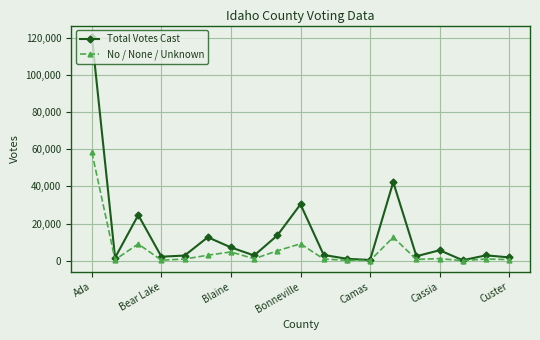

What is the maximum value for Total Votes Cast?

120526